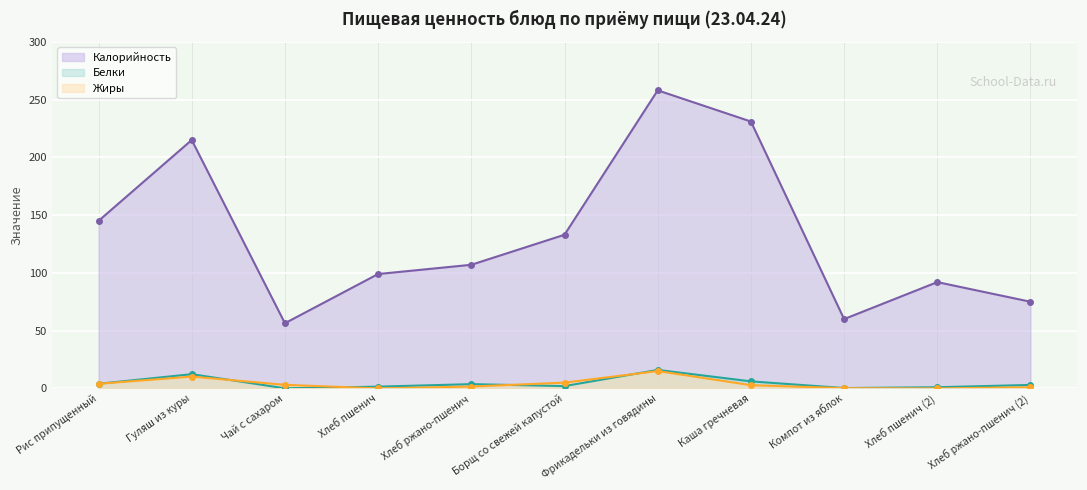

Which series has the largest total across all categories?

Калорийность